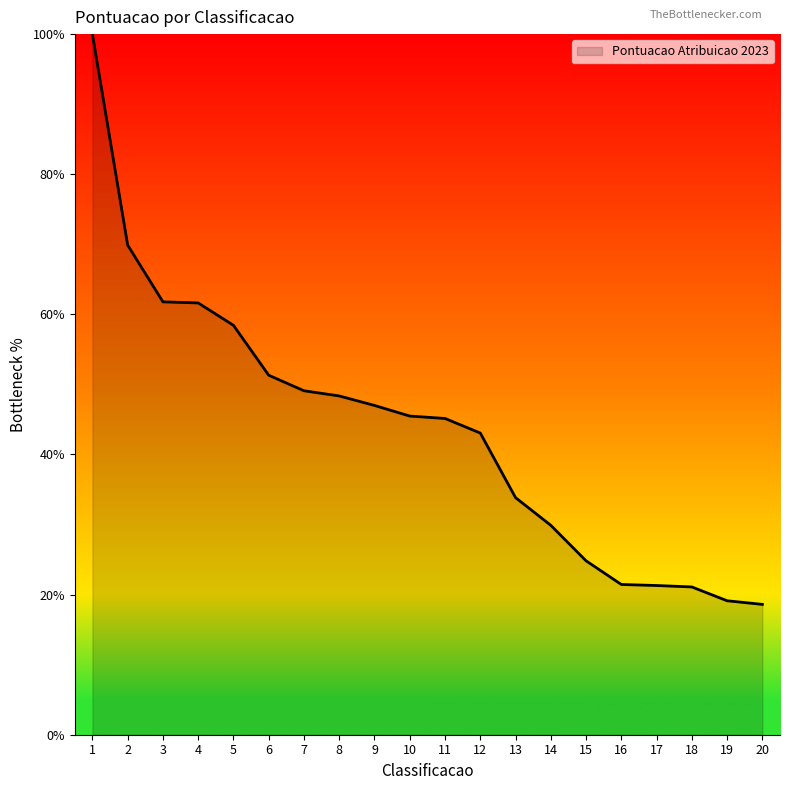

The chart shows a value of 8.9 at 18. True or false?

False